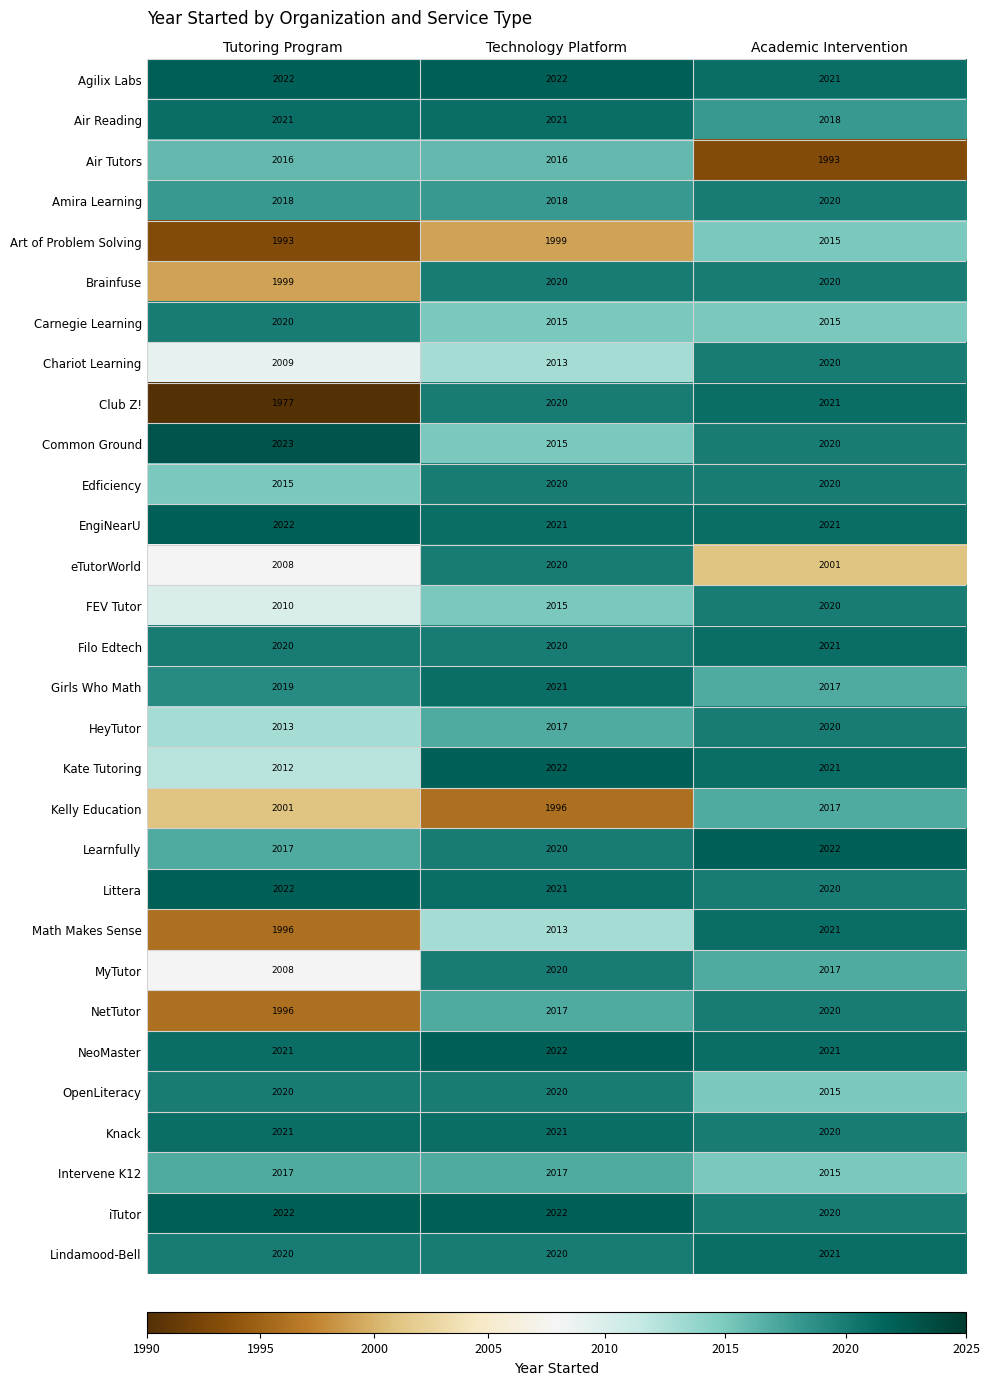

List the labels in order of MyTutor value, largest first.

Technology Platform, Academic Intervention, Tutoring Program